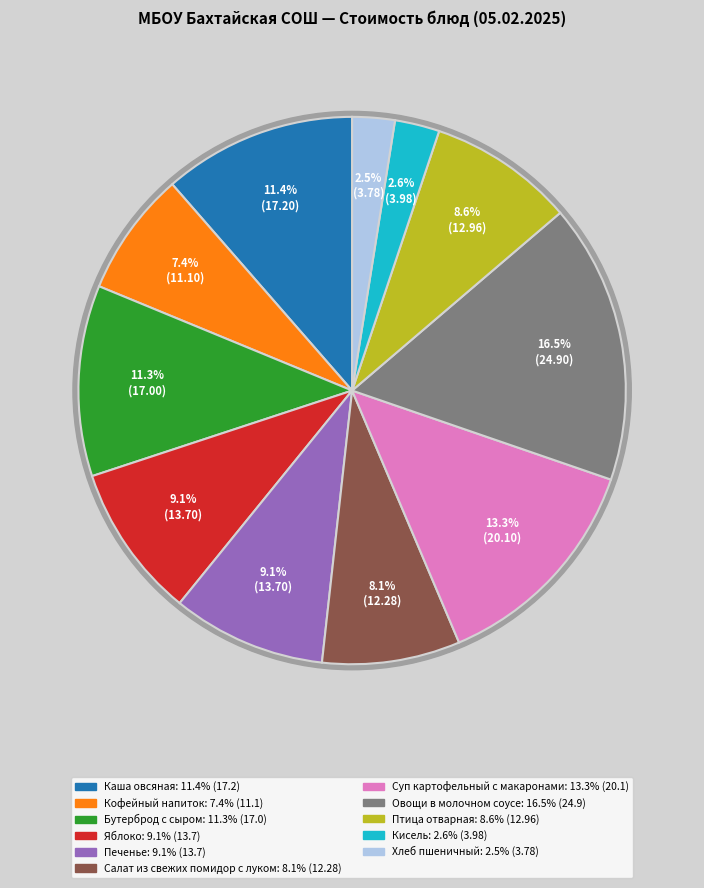

Count the number of slices in the pie.

11